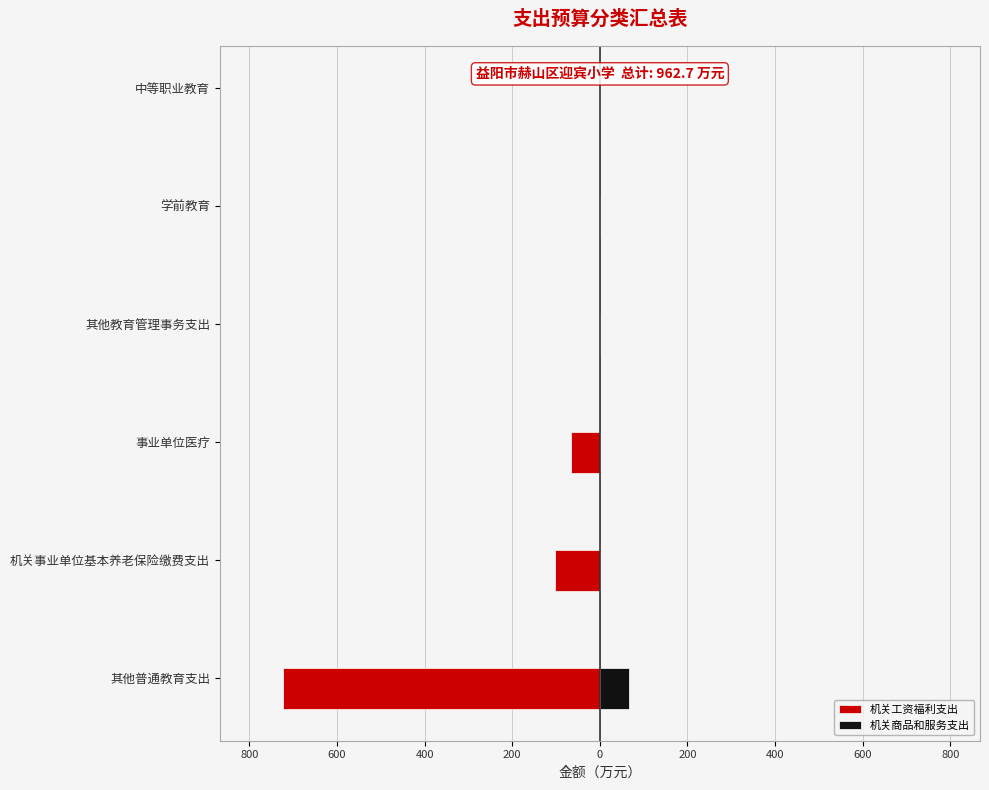

What is the difference between the maximum and second lowest values in the 机关商品和服务支出 series?

67.1